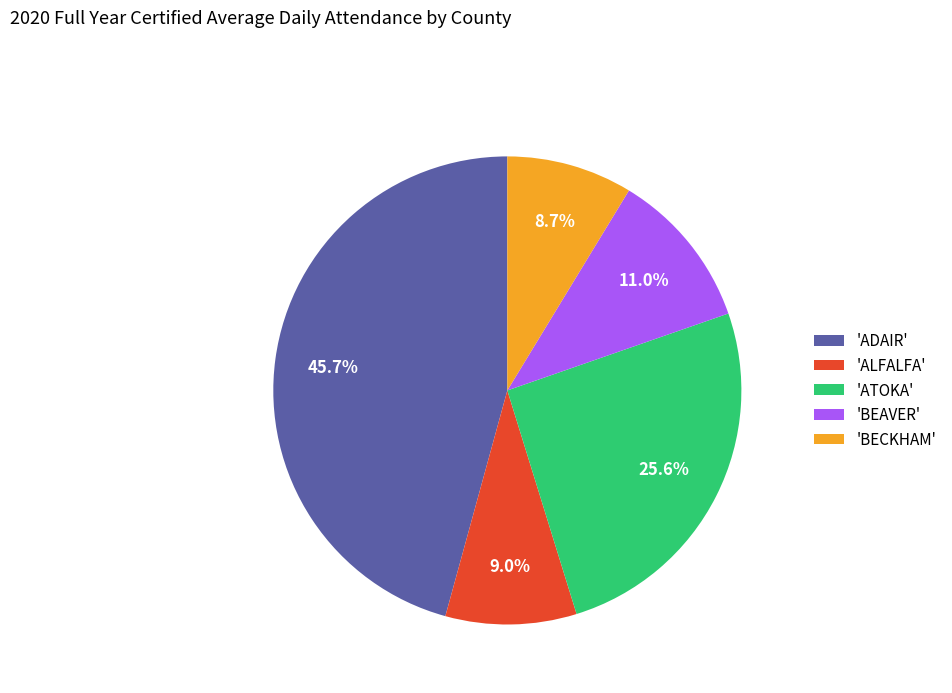

Which has a higher value, 'ATOKA' or 'ADAIR'?

'ADAIR'